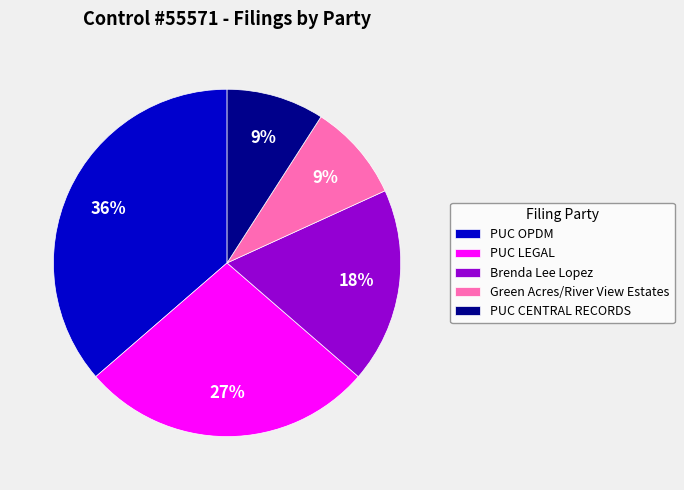

Is Brenda Lee Lopez the majority of the pie?

No